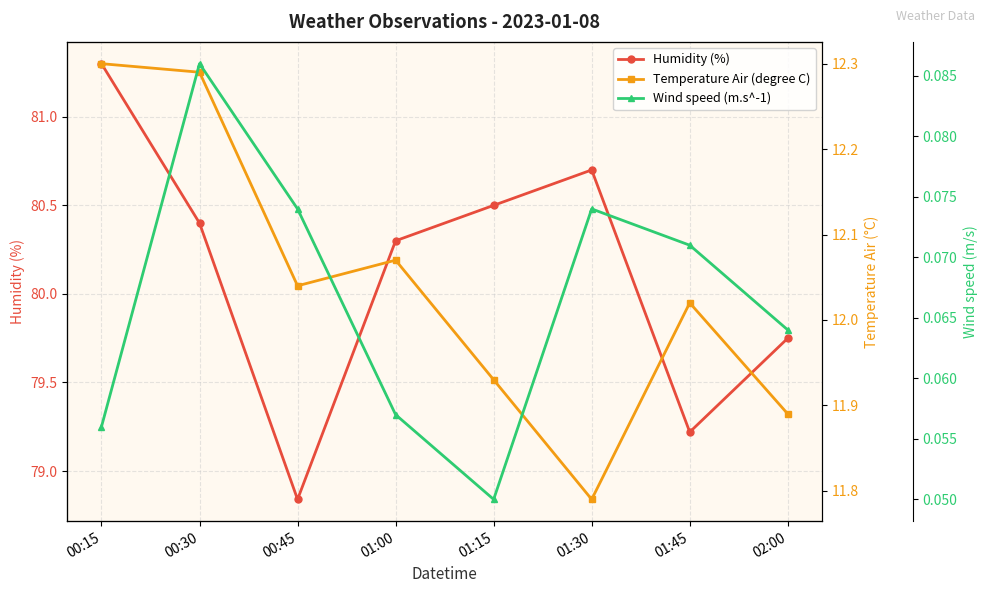

How many lines are shown in the chart?

3